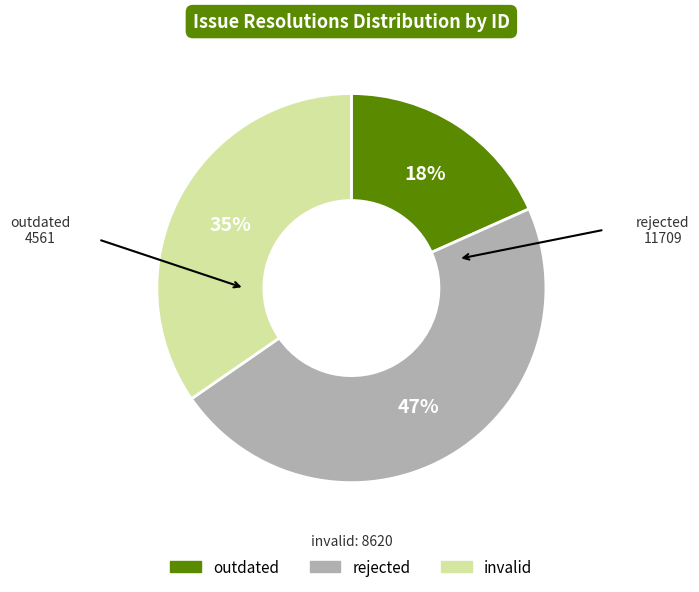

Combined, do invalid and rejected account for over 50%?

Yes